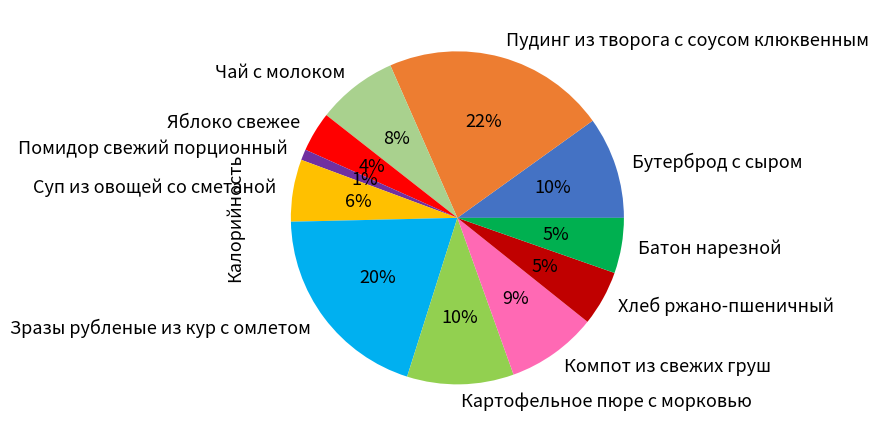

To the nearest percent, what is the difference between the largest and smallest slice percentages?

21%